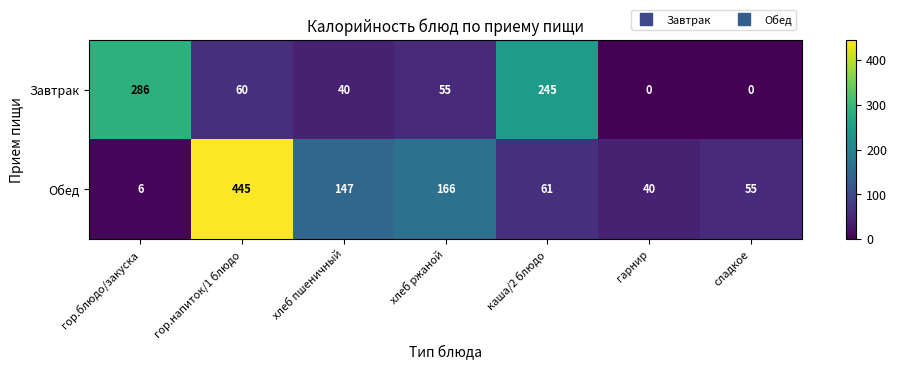

Which label corresponds to the largest value in the chart?

гор.напиток/1 блюдо